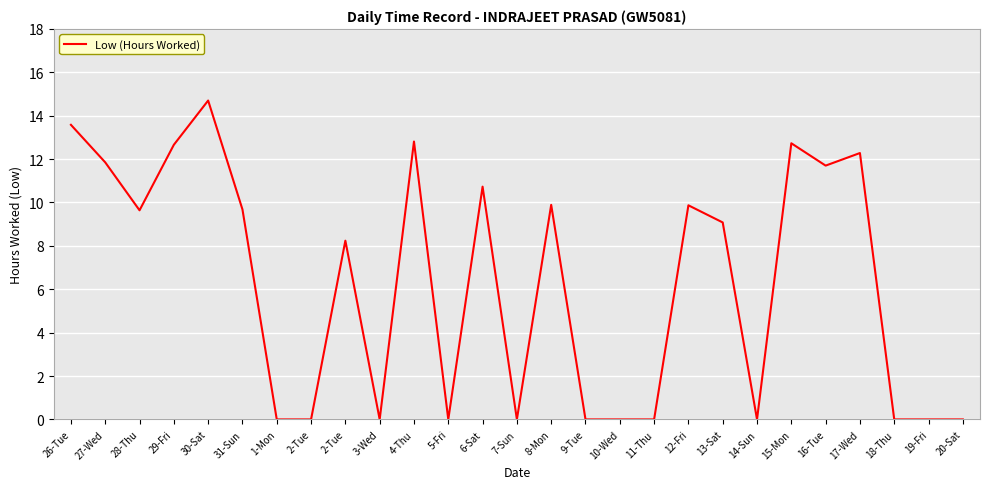

List the labels in order of value, smallest first.

1-Mon, 2-Tue, 3-Wed, 5-Fri, 7-Sun, 9-Tue, 10-Wed, 11-Thu, 14-Sun, 18-Thu, 19-Fri, 20-Sat, 2-Tue, 13-Sat, 28-Thu, 31-Sun, 12-Fri, 8-Mon, 6-Sat, 16-Tue, 27-Wed, 17-Wed, 29-Fri, 15-Mon, 4-Thu, 26-Tue, 30-Sat